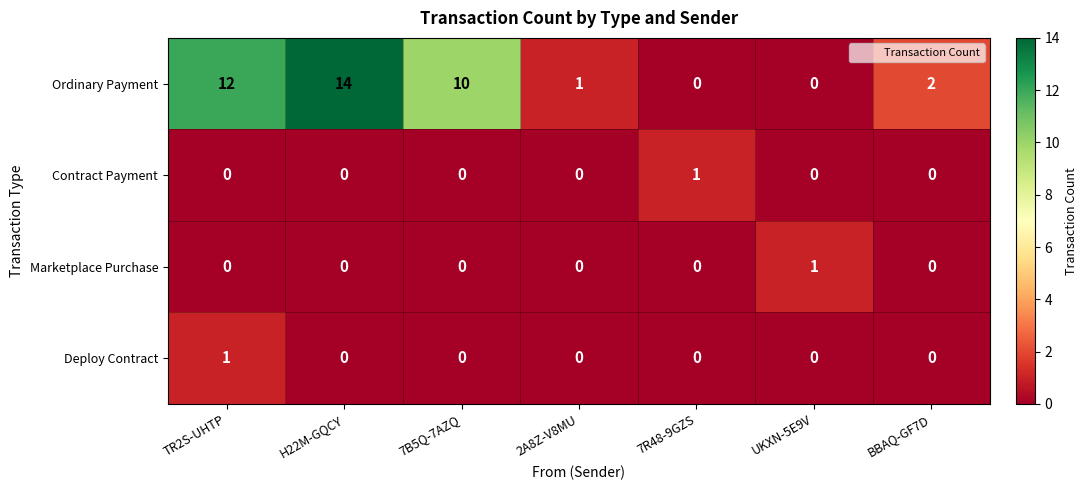

How many distinct data groups are displayed?

4